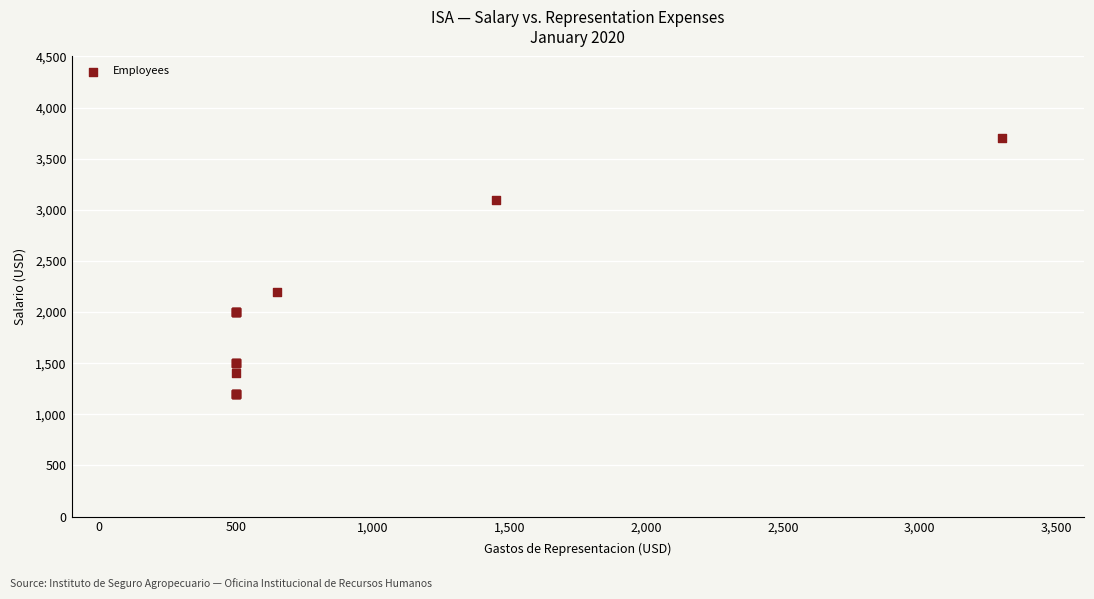

What Y value in the scatter plot is closest to 2450?

2200